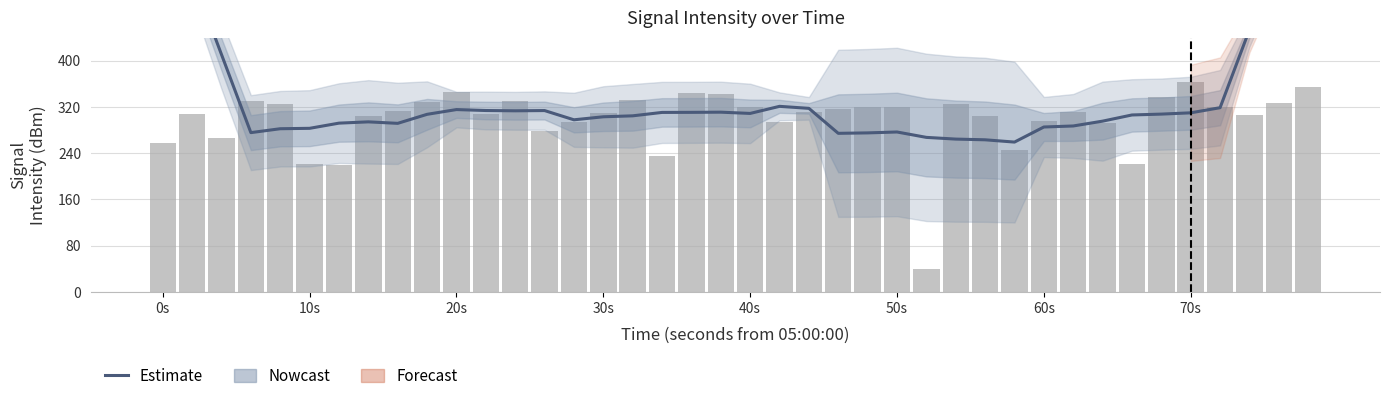

Is it true that the value at 20s is 726.4?

False